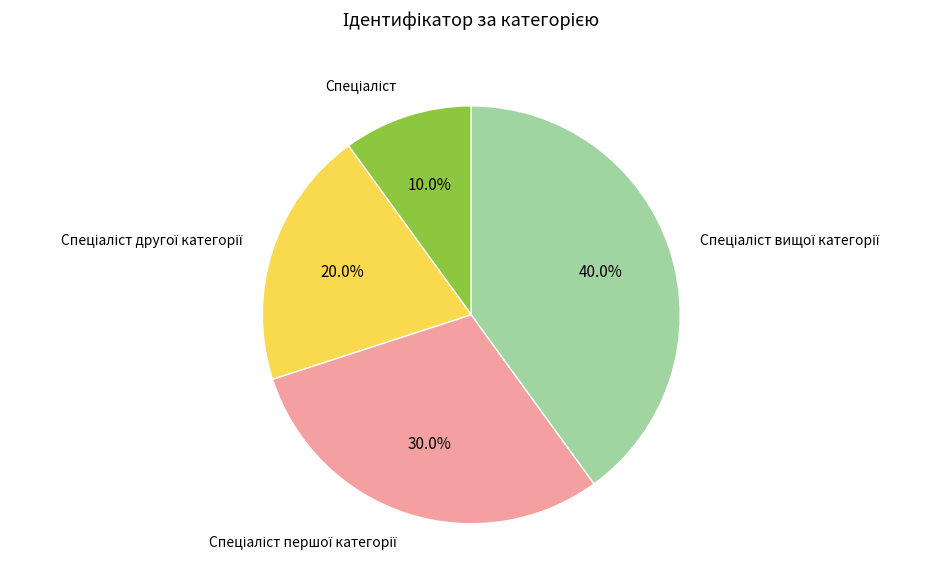

Does any single category account for the majority?

No